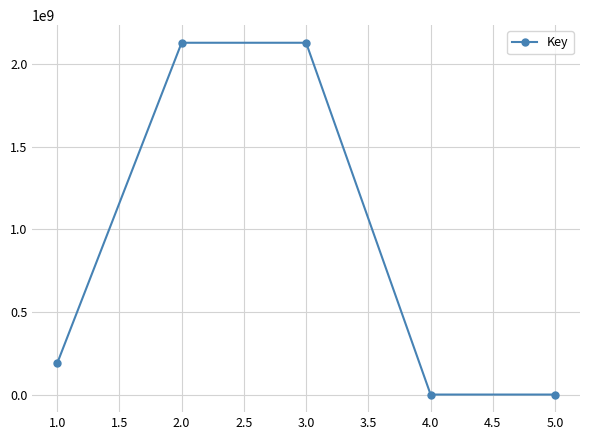

What is the change in value from 1.0 to 3.0?

+1941836206